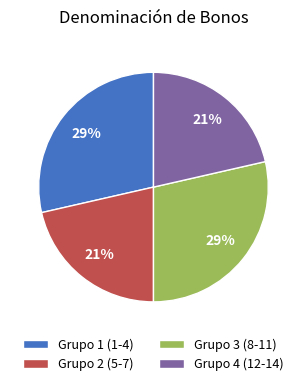

Which has a higher value, Grupo 1 (1-4) or Grupo 4 (12-14)?

Grupo 1 (1-4)